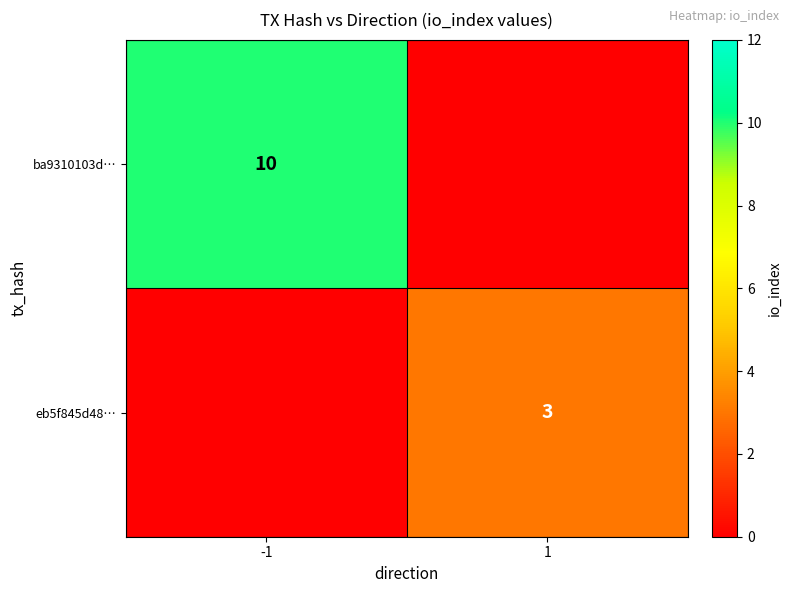

The value of ba9310103d… at -1 is 14. True or false?

False